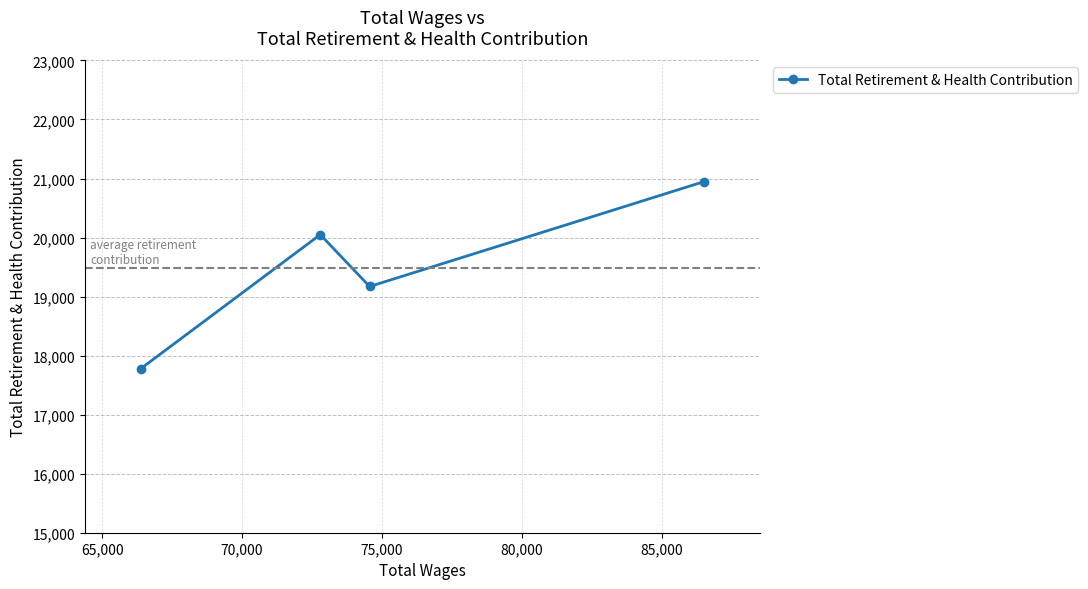

What is the greatest value displayed?

20946